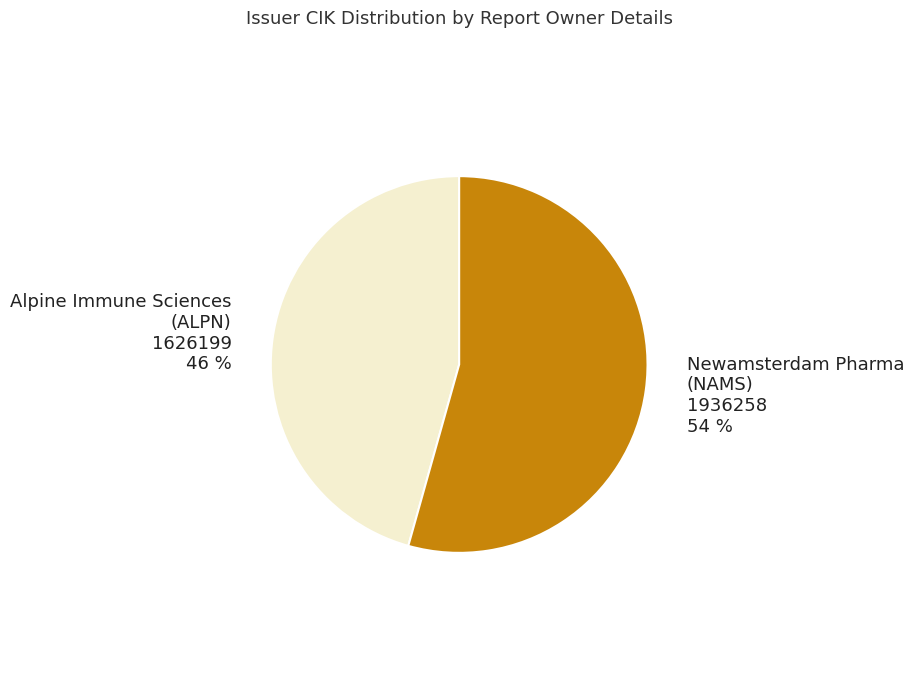

To the nearest percent, what is the average slice percentage?

50%